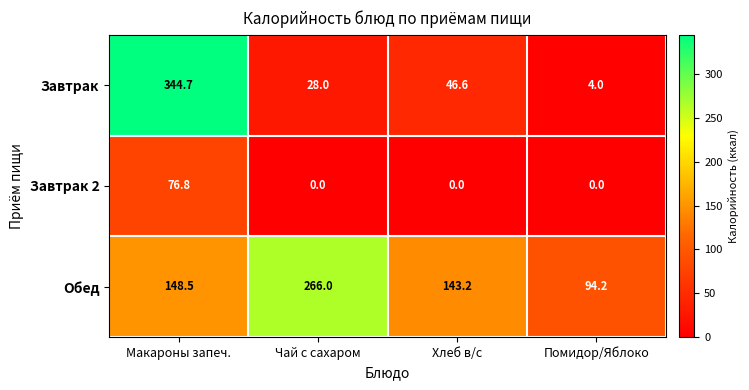

What is the average value of the Завтрак 2 series?

19.2